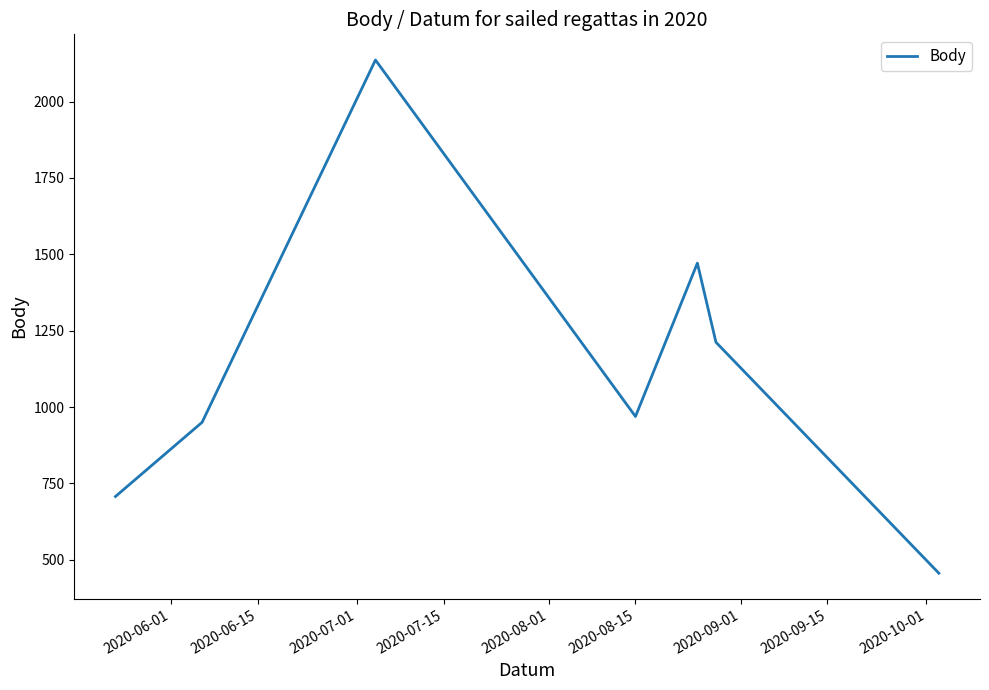

What is the difference between the maximum and second lowest values?

1429